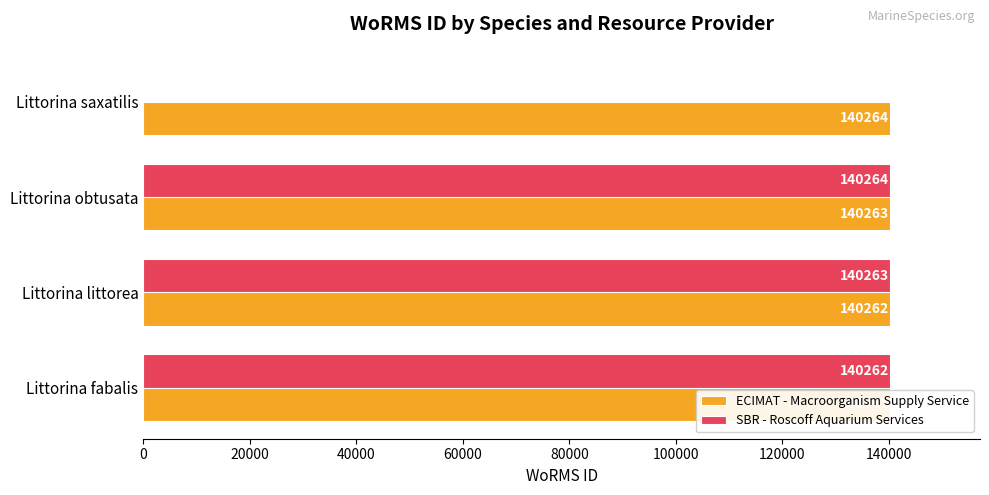

What are all the series names shown in the legend?

ECIMAT - Macroorganism Supply Service, SBR - Roscoff Aquarium Services